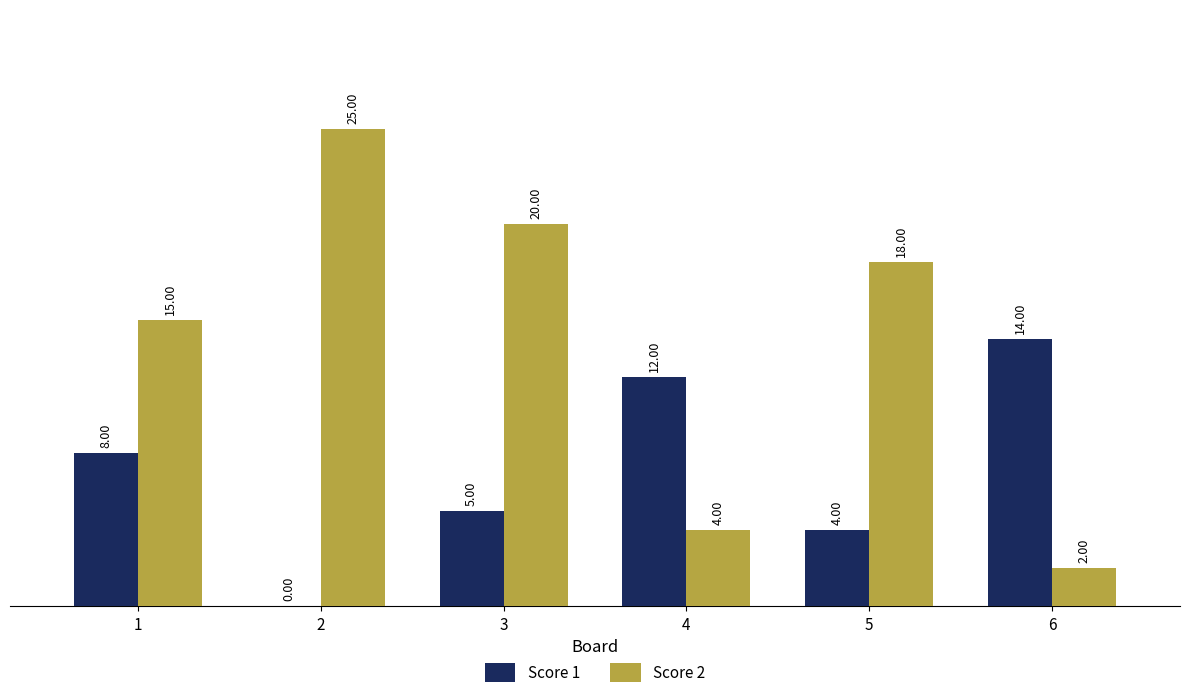

Reading left to right, extract all data points from this chart.

Score 1: 1=8	2=0	3=5	4=12	5=4	6=14
Score 2: 1=15	2=25	3=20	4=4	5=18	6=2